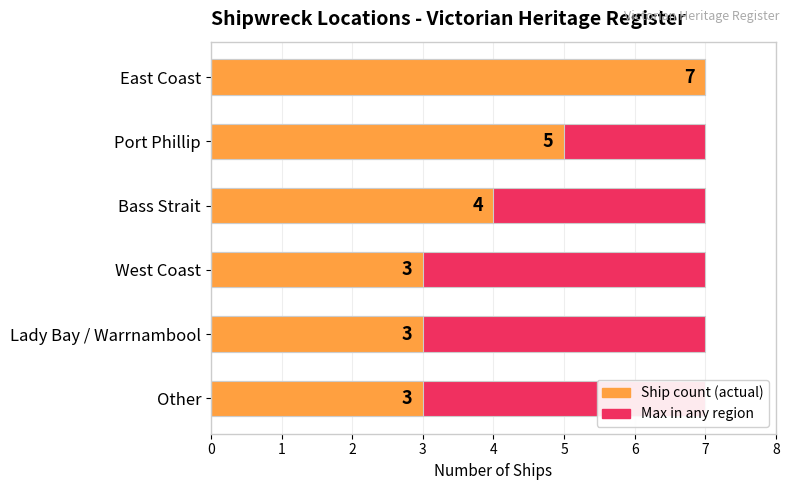

What is the difference between the maximum and minimum values in the Ship count series?

4.0